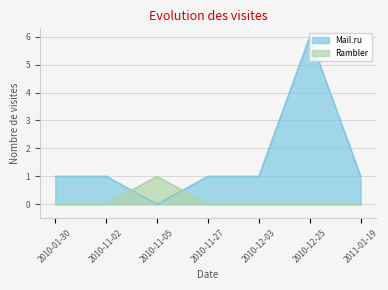

Between 2010-11-05 and 2010-11-02, which is larger?

2010-11-02